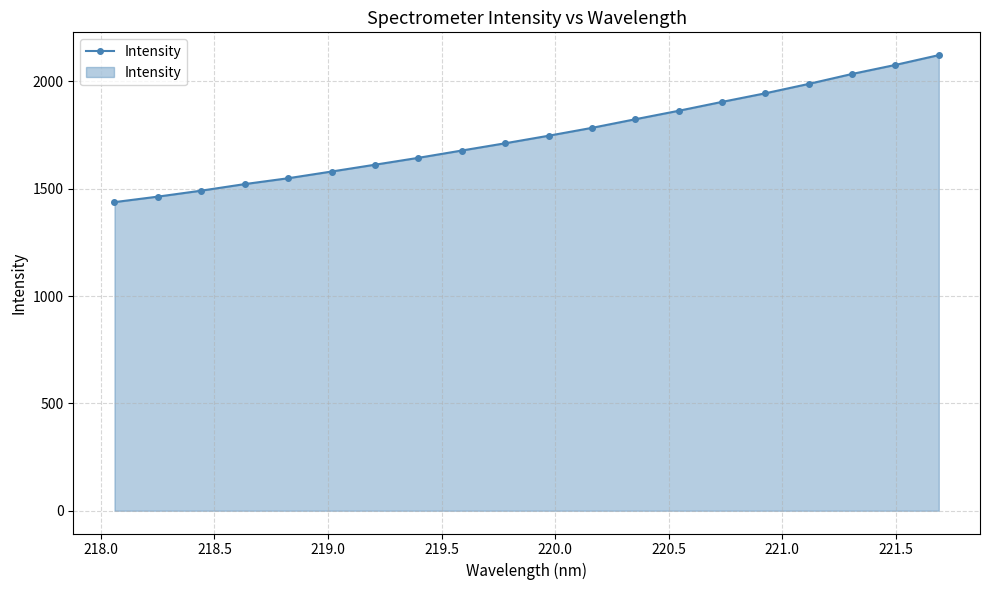

What is the greatest value displayed?

2122.1